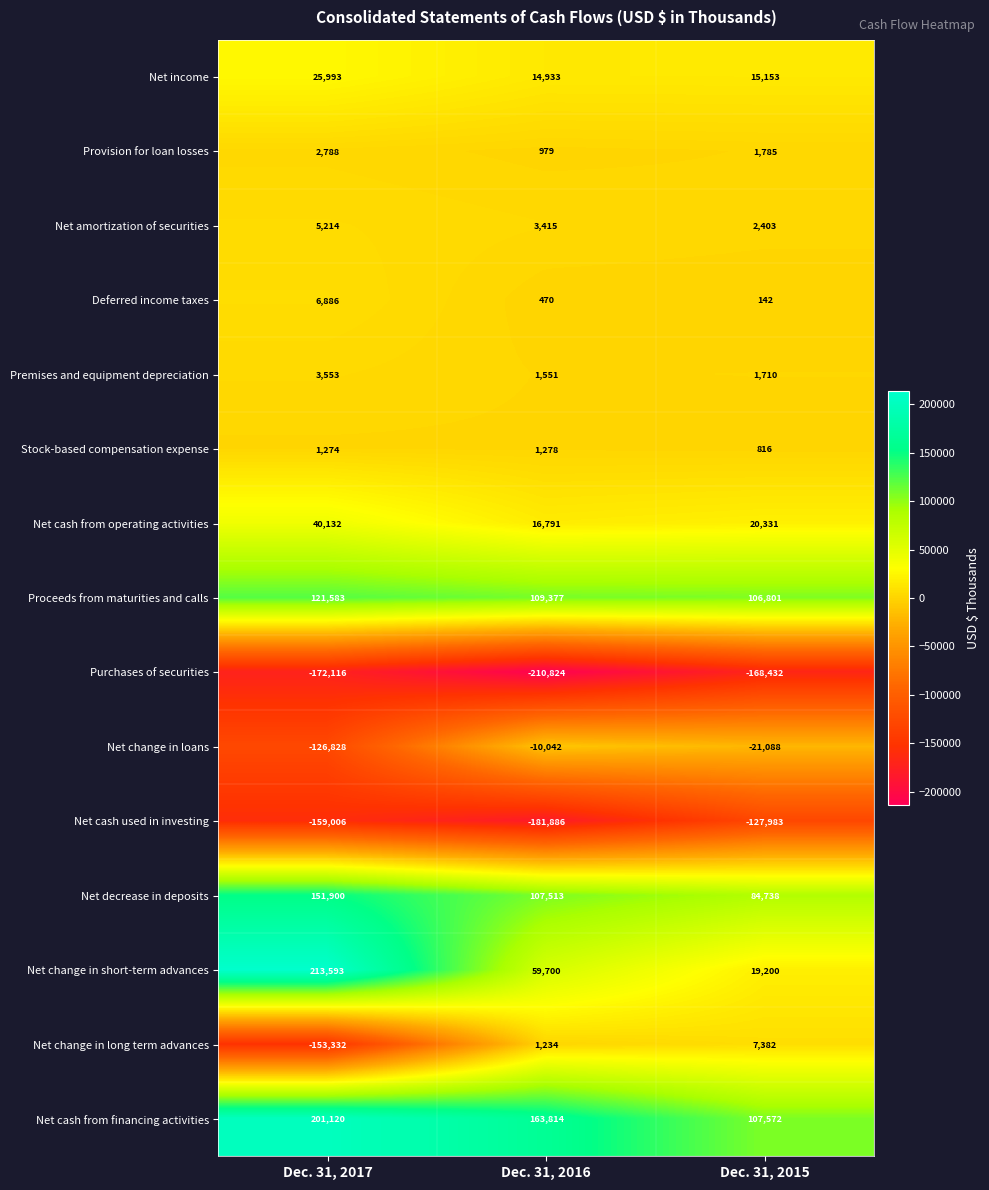

How many distinct data groups are displayed?

15